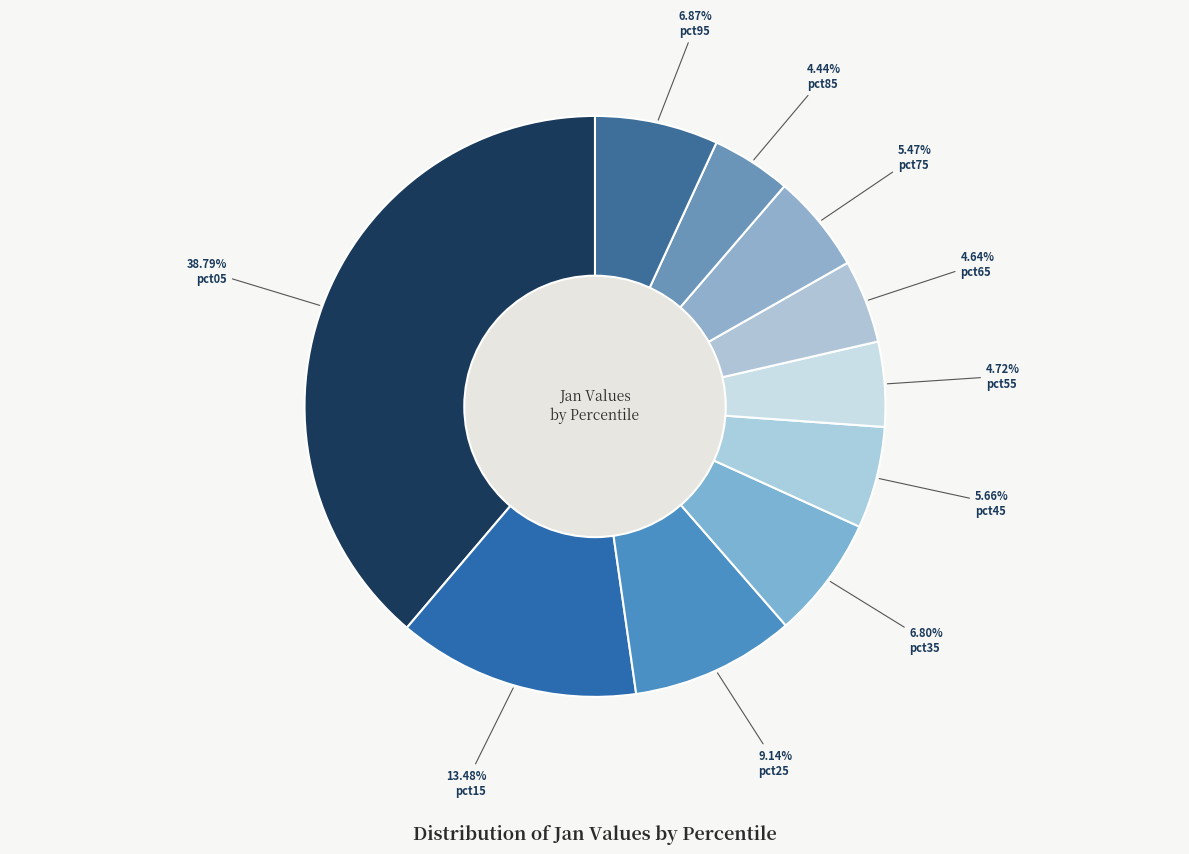

How many segments does this pie chart have?

10